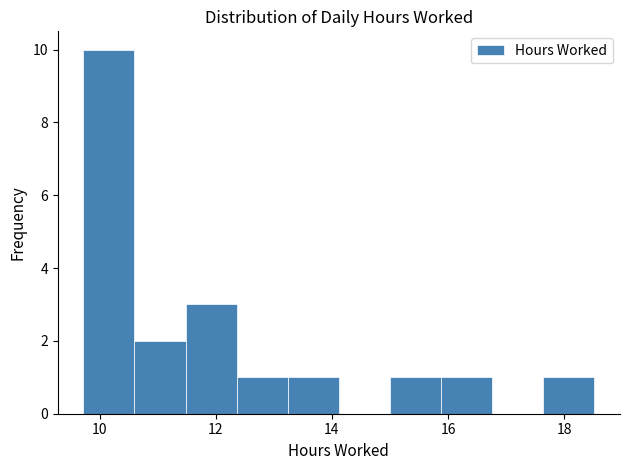

Reading left to right, transcribe this chart: for each bar, give the range it covers on the x-axis and its height. Neither the bar edges nor the heights are printed on the chart, so give them approximately, as read against the axes.

9.72 to 10.60: 10
10.60 to 11.48: 2
11.48 to 12.36: 3
12.36 to 13.24: 1
13.24 to 14.12: 1
14.12 to 15.00: 0
15.00 to 15.88: 1
15.88 to 16.76: 1
16.76 to 17.64: 0
17.64 to 18.52: 1